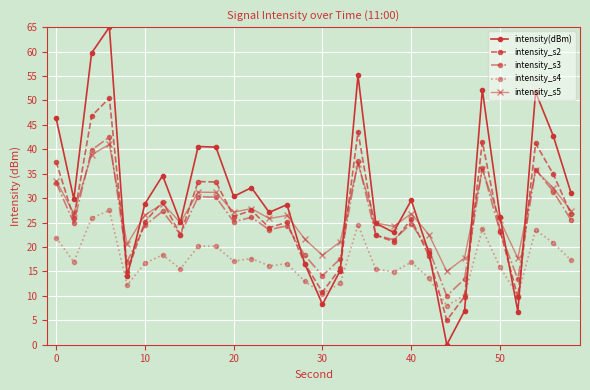

How many distinct data groups are displayed?

5